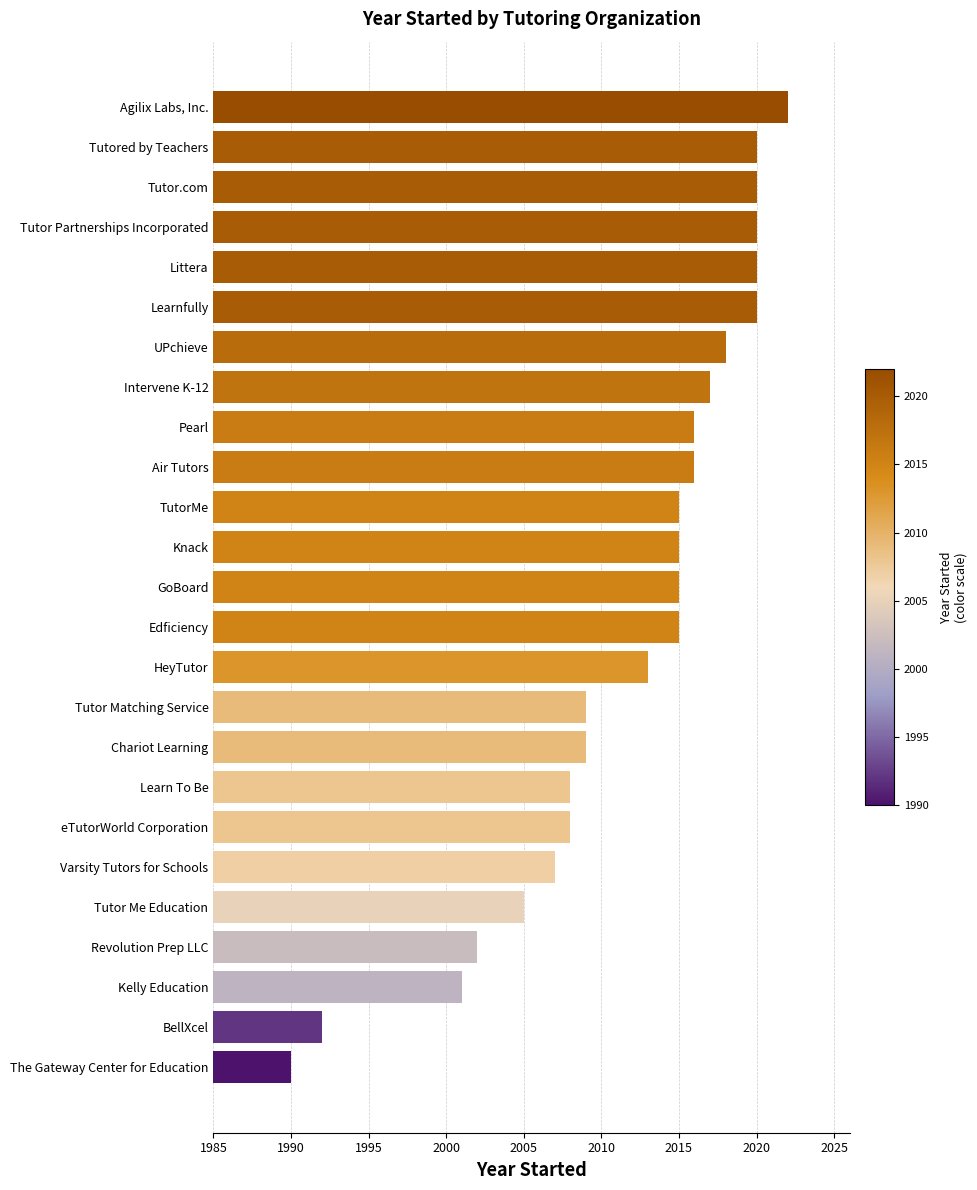

Is it true that the value at Tutor Me Education is 1199?

False